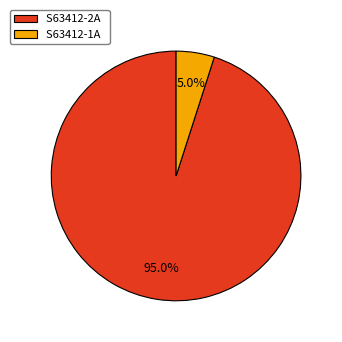

To the nearest percent, what is the difference between the largest and smallest slice percentages?

90%